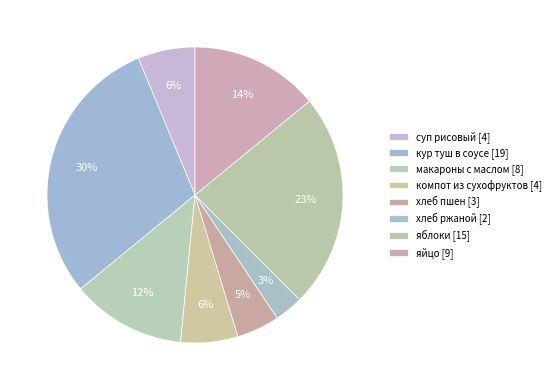

Which category has the smallest portion of the pie?

хлеб ржаной